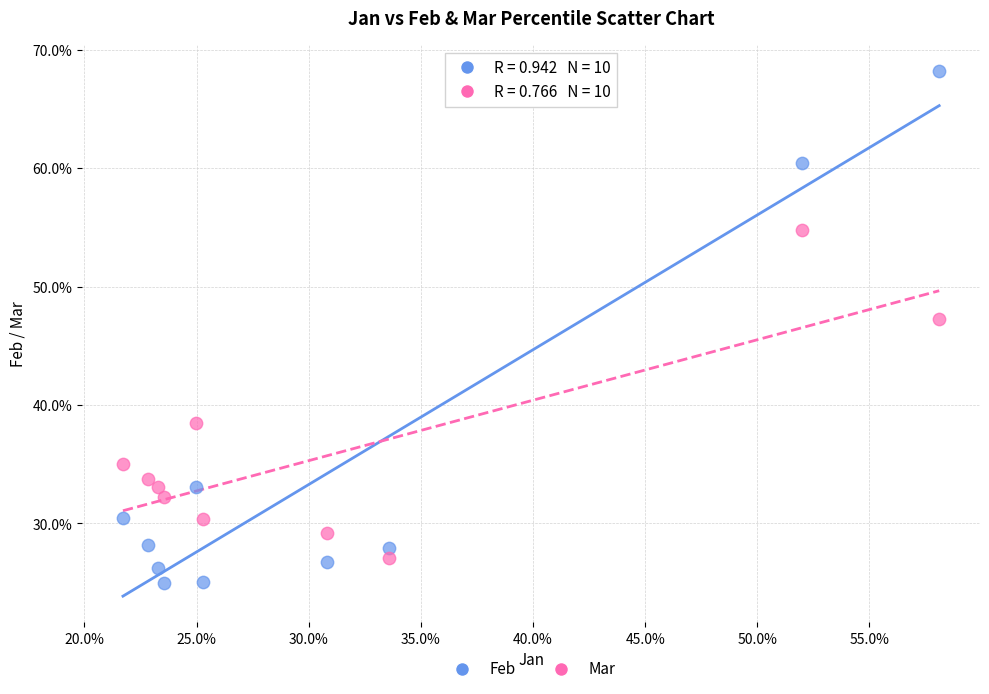

What are all the series names shown in the legend?

Feb, Mar